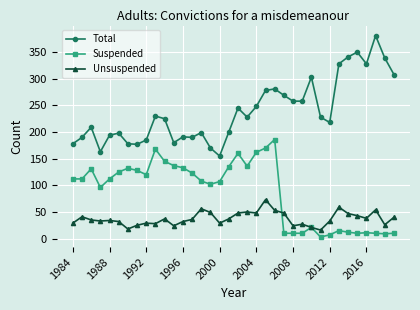

At how many categories does at least one series exceed 67?

36